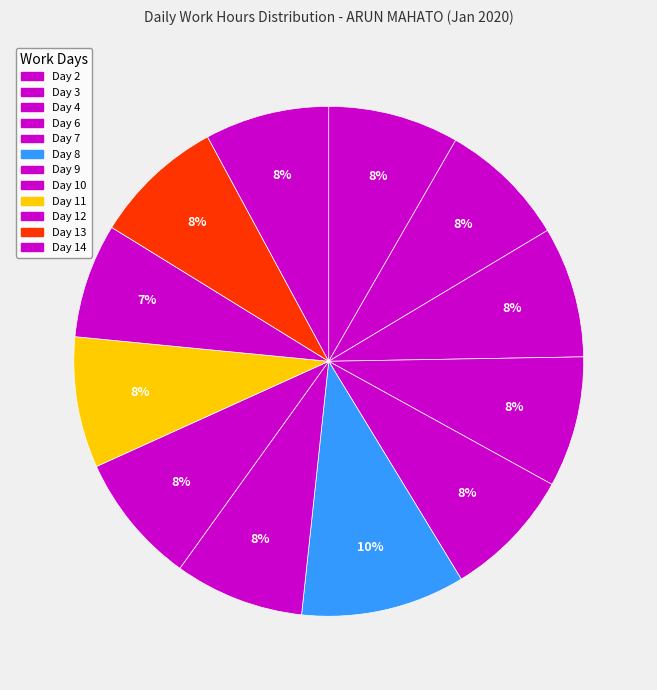

How many segments does this pie chart have?

12